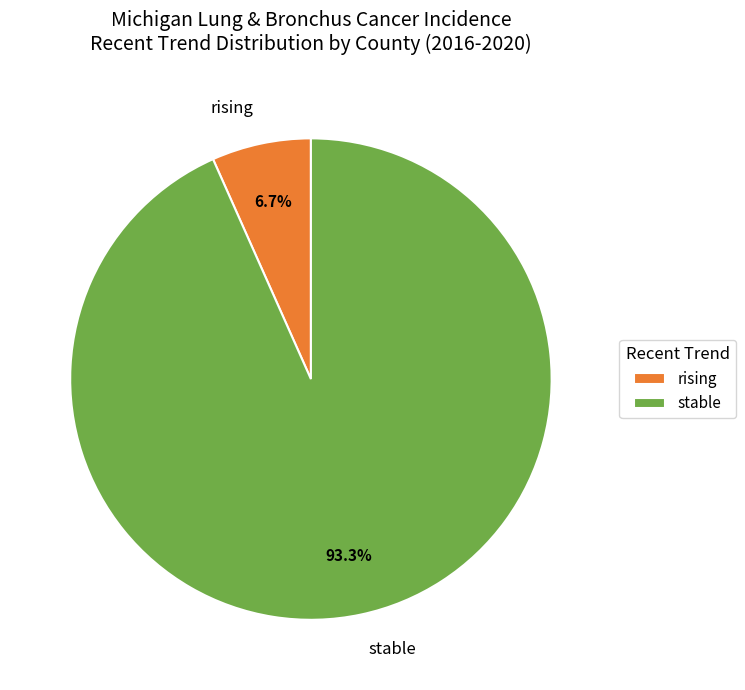

True or false: rising accounts for 13% of the total.

False